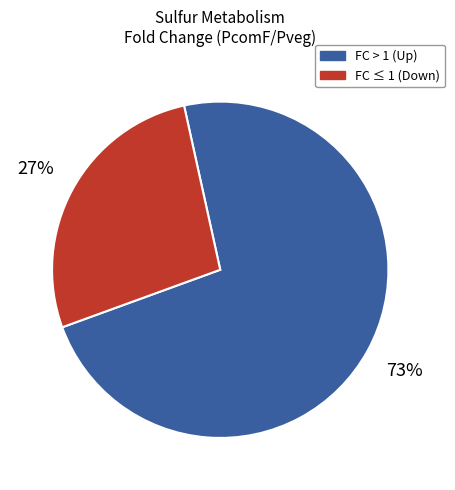

To the nearest percent, what is the difference between the largest and smallest slice percentages?

46%